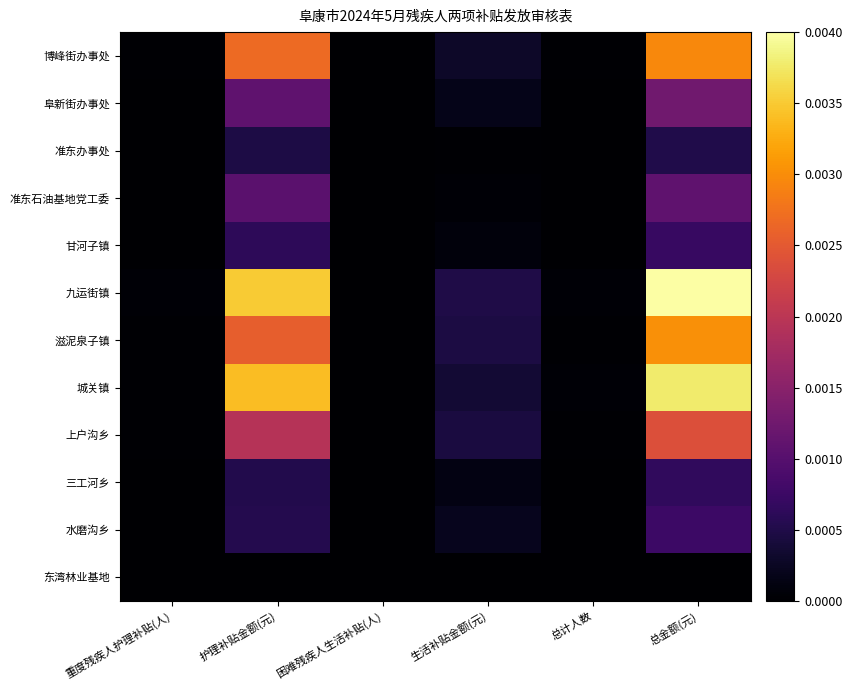

Which series has the widest spread of values?

九运街镇